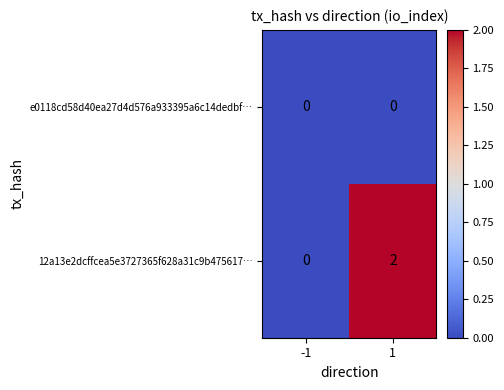

Reading left to right, extract all data points from this chart.

e0118cd58d40ea27d4d576a933395a6c14dedbf…: -1=0	1=0
12a13e2dcffcea5e3727365f628a31c9b475617…: -1=0	1=2